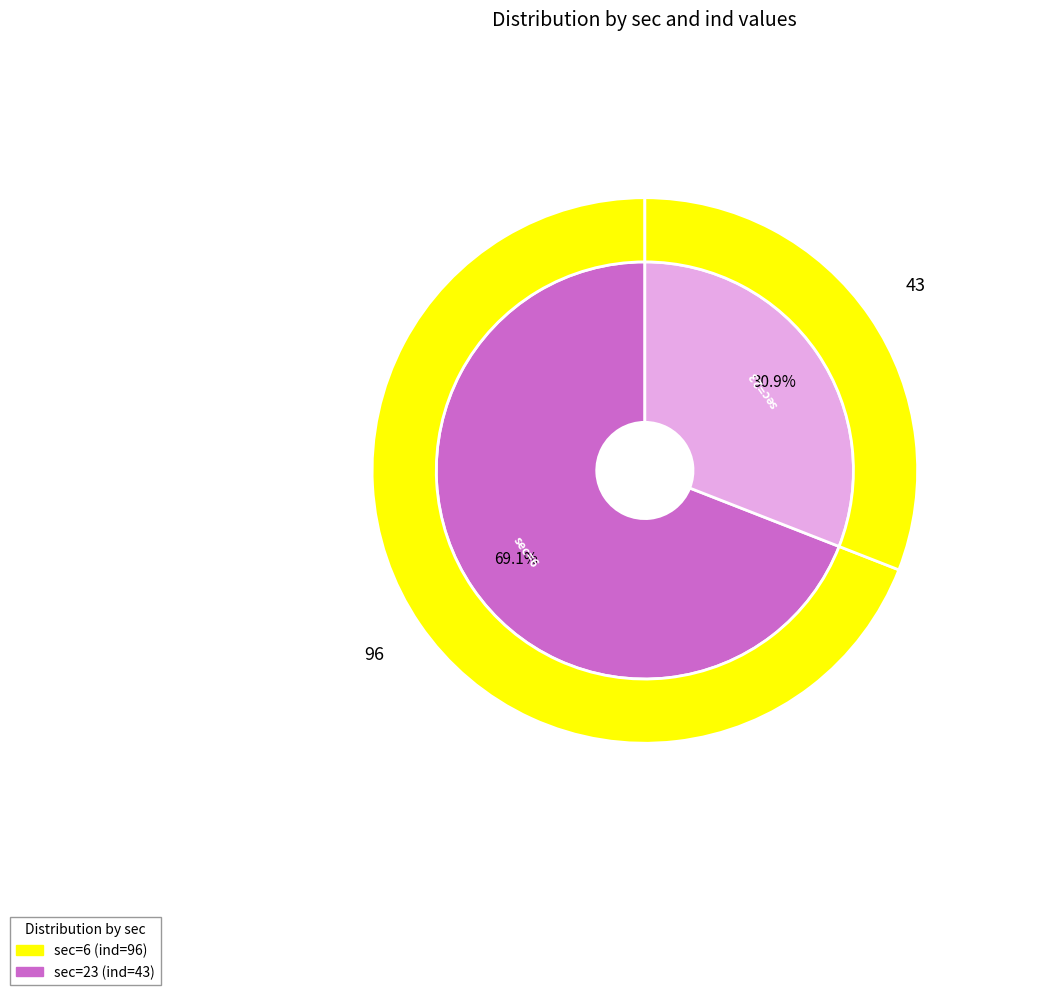

What portion of the pie excludes 23?

69.1%